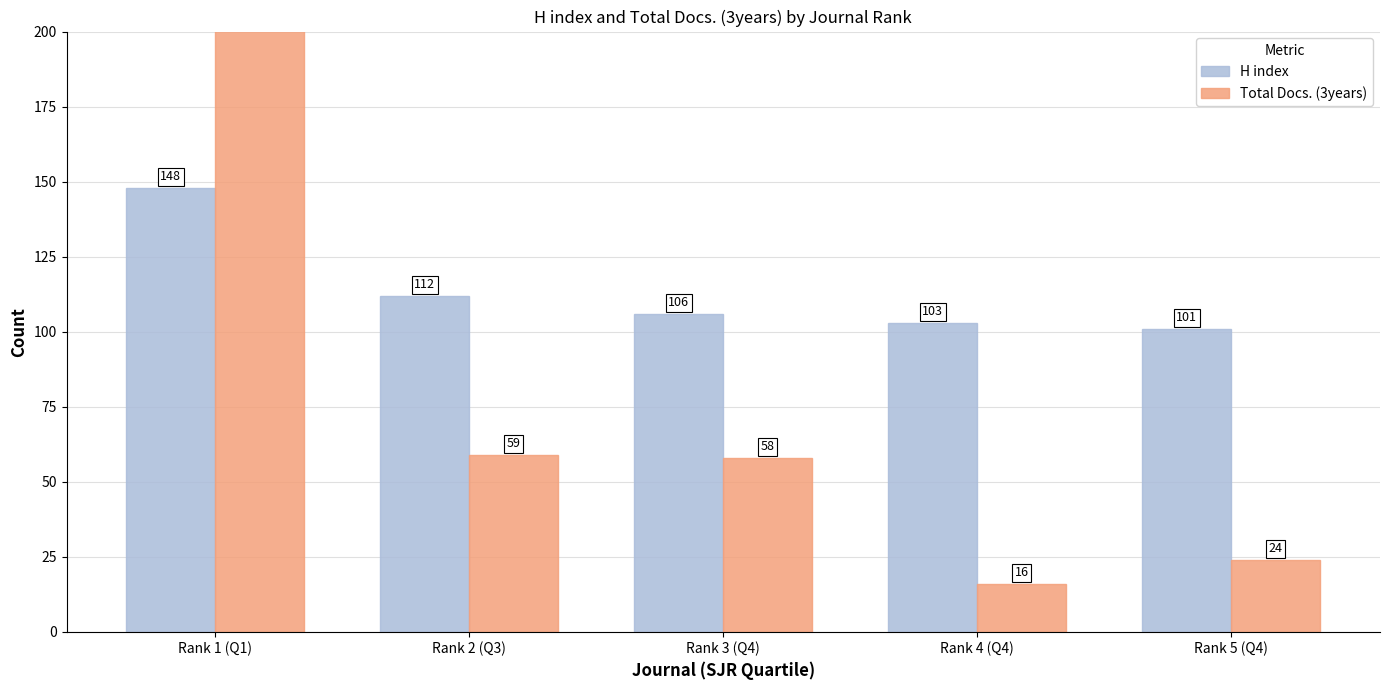

Rank the series by their maximum value, from lowest to highest.

H index, Total Docs. (3years)